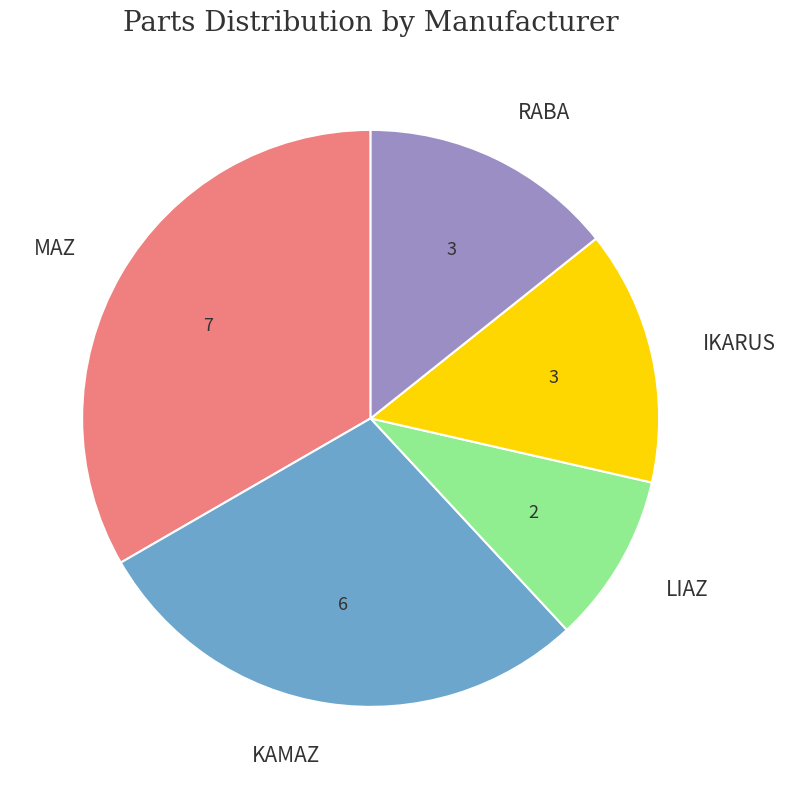

What is the smallest slice in the pie chart?

LIAZ